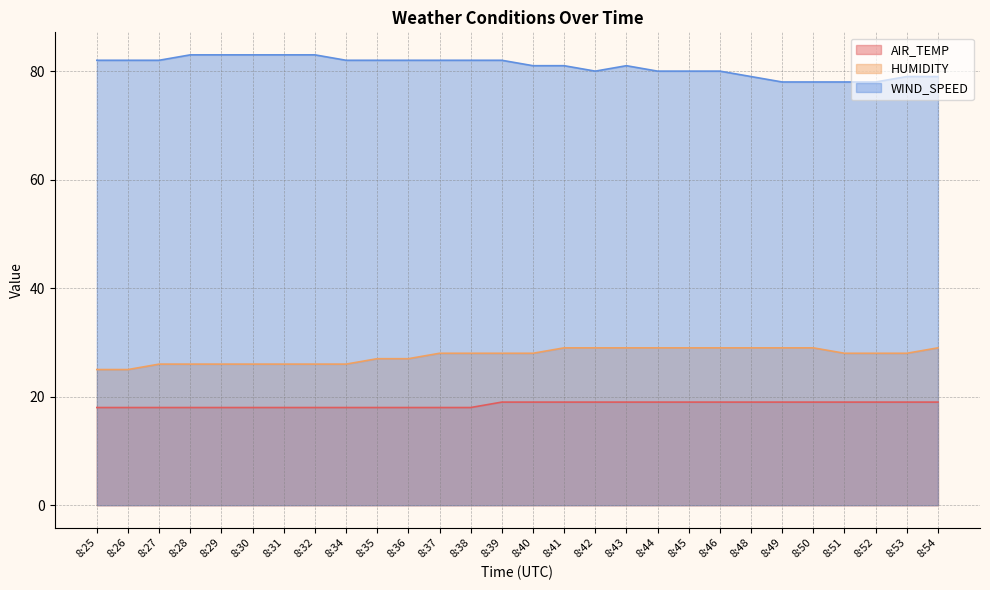

True or false: HUMIDITY has more than 0 points higher than both neighbors.

False